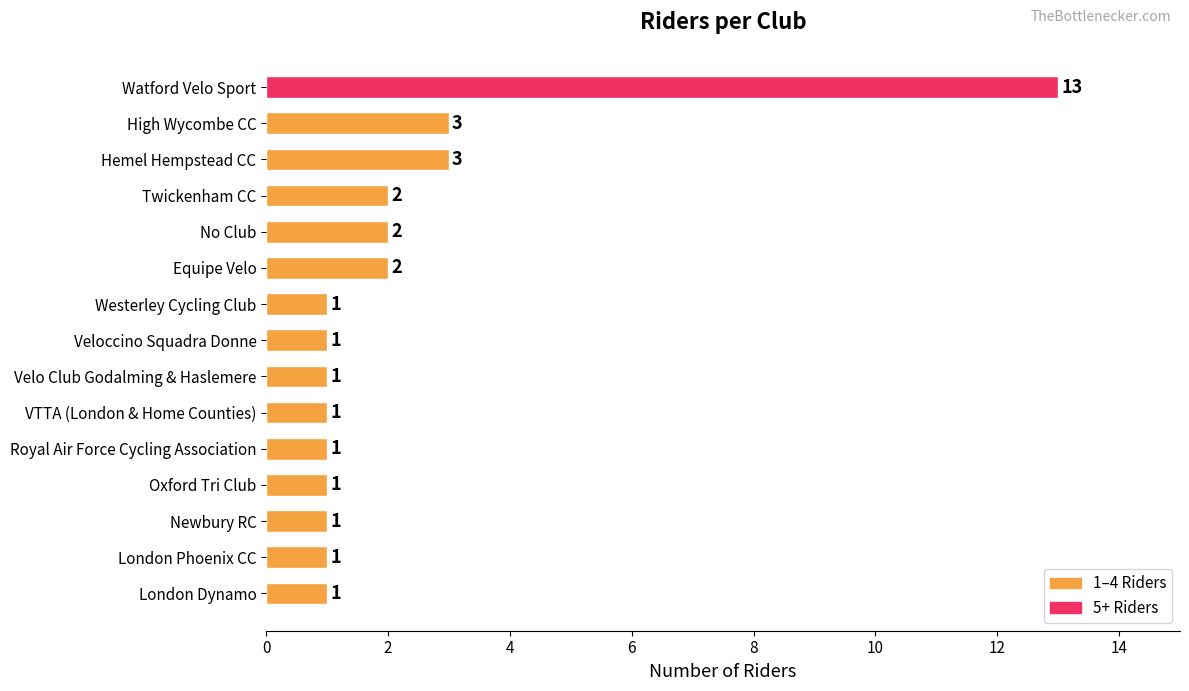

Which has a higher value, Watford Velo Sport or Veloccino Squadra Donne?

Watford Velo Sport